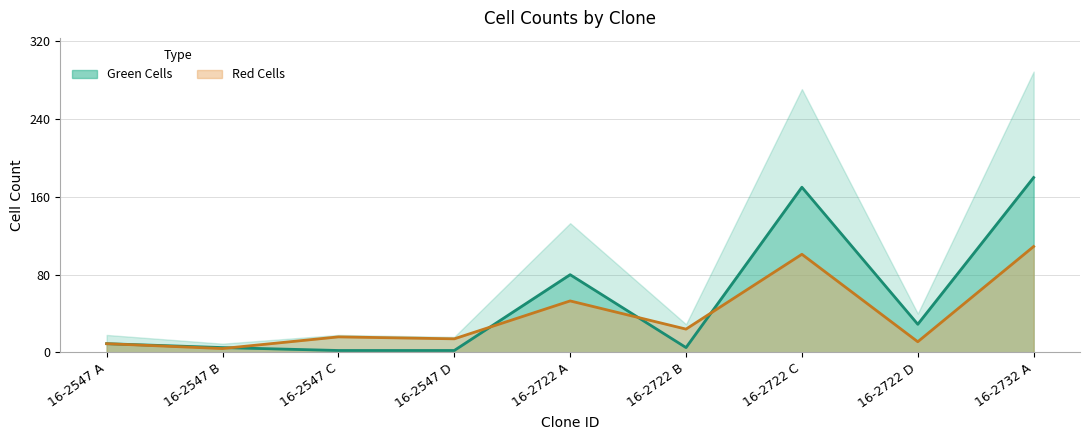

At how many categories does at least one series exceed 45?

3